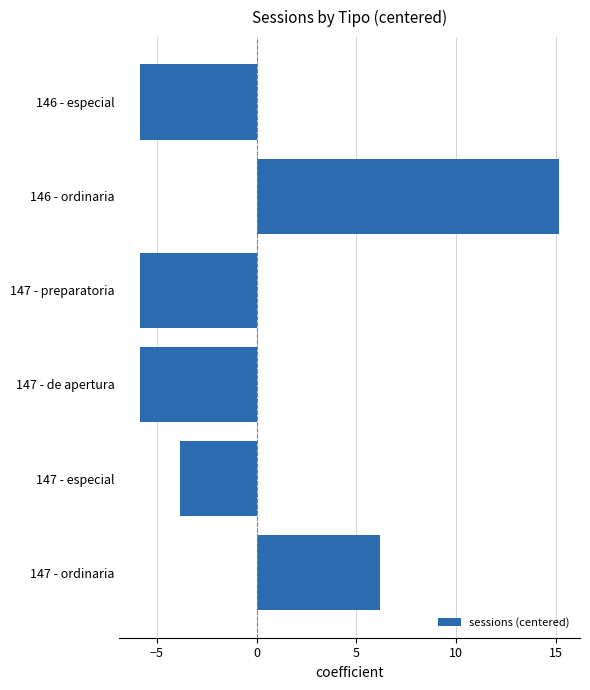

True or false: the data shows -3.8 at 147 - especial.

True